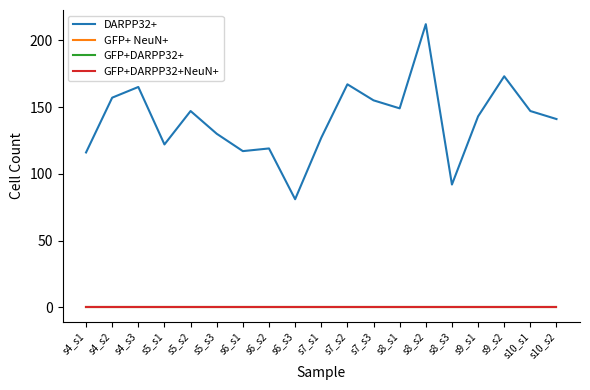

Does the chart have visible grid lines?

No